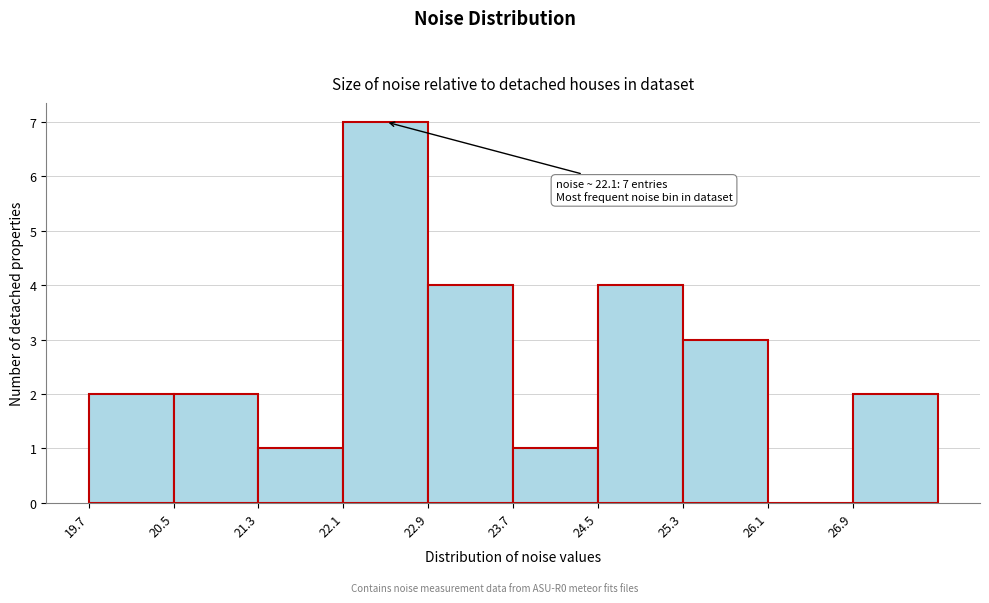

Which range on the x-axis has the tallest bar?

22.1 to 22.9